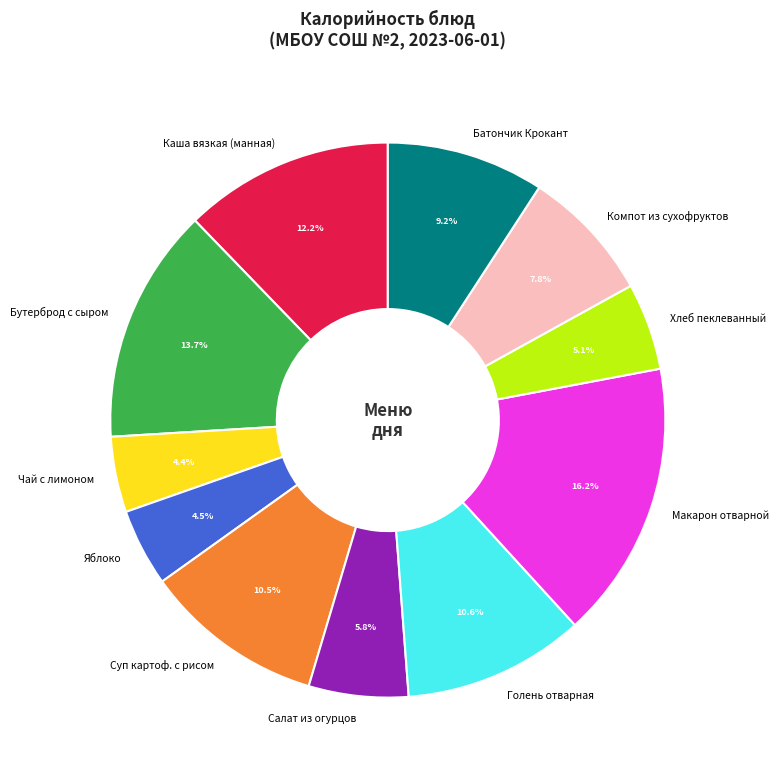

To the nearest percent, what portion does Голень отварная represent?

11%